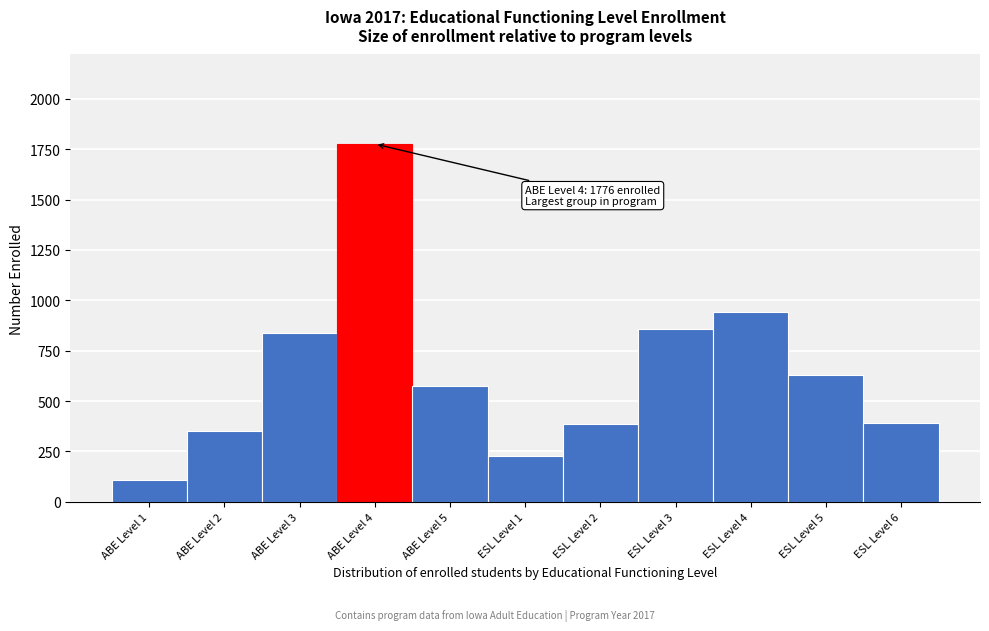

What is the difference between the maximum and second lowest values?

1550